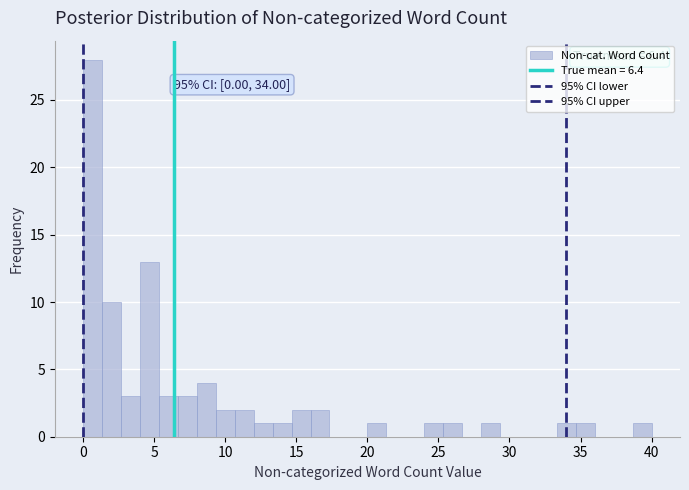

Read against the x-axis, roughly where is the centre of the tallest bar?

0.5